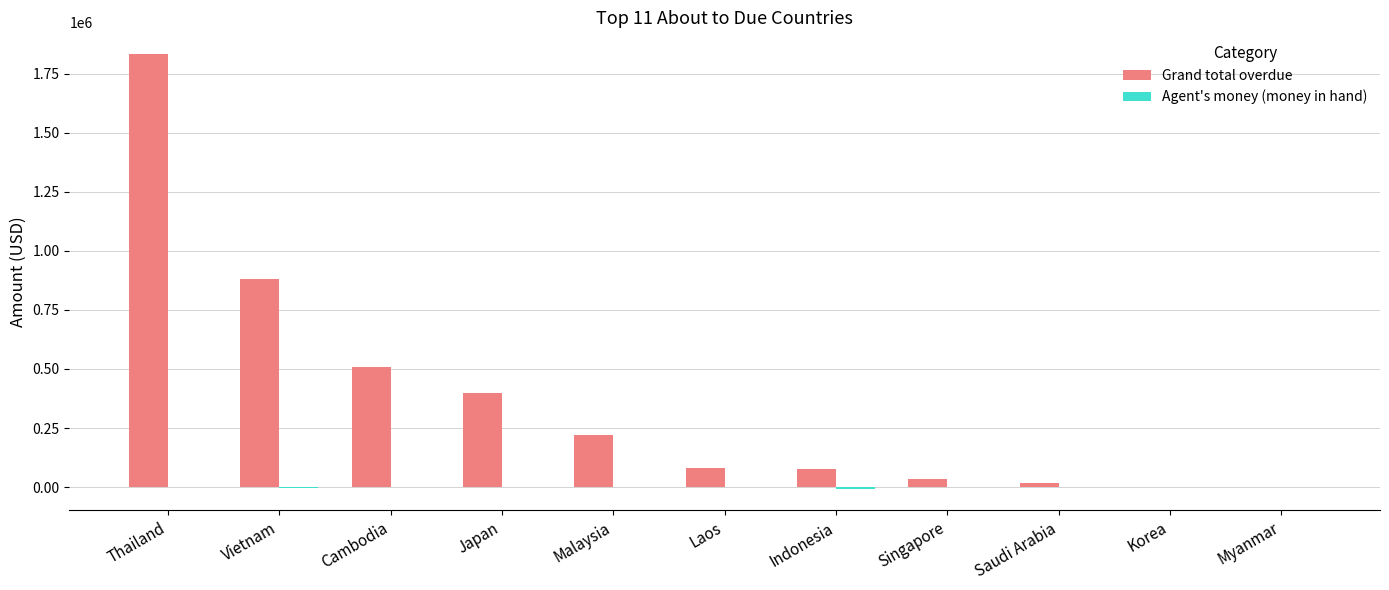

The value of Grand total overdue at Indonesia is 75313.6. True or false?

True